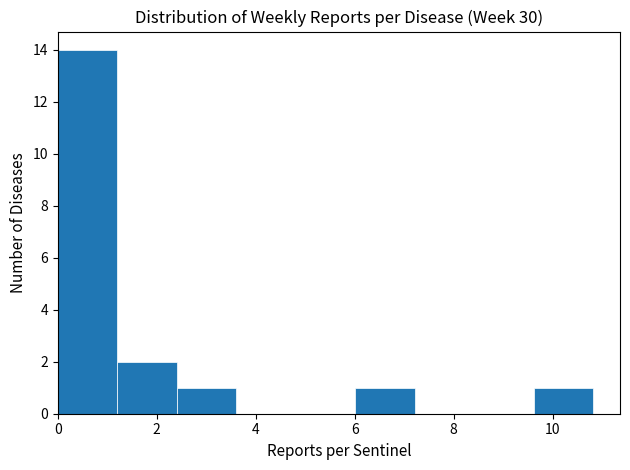

Reading left to right, transcribe this chart: for each bar, give the range it covers on the x-axis and its height. Neither the bar edges nor the heights are printed on the chart, so give them approximately, as read against the axes.

0.0 to 1.2: 14
1.2 to 2.4: 2
2.4 to 3.6: 1
3.6 to 4.8: 0
4.8 to 6.0: 0
6.0 to 7.2: 1
7.2 to 8.4: 0
8.4 to 9.6: 0
9.6 to 10.8: 1